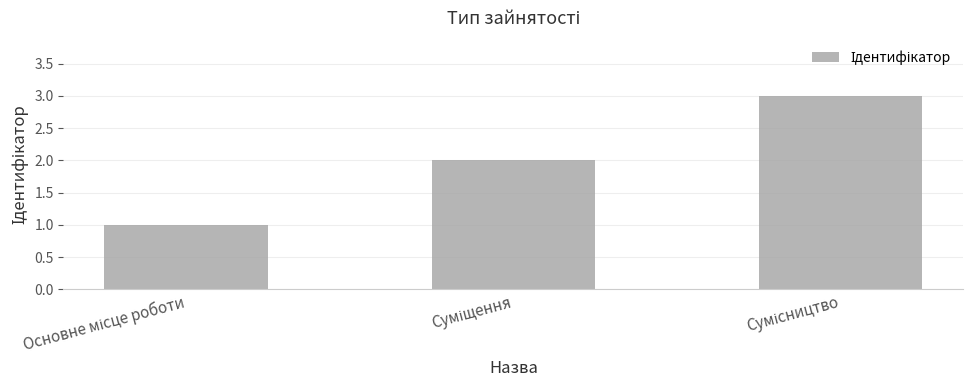

What is the greatest value displayed?

3